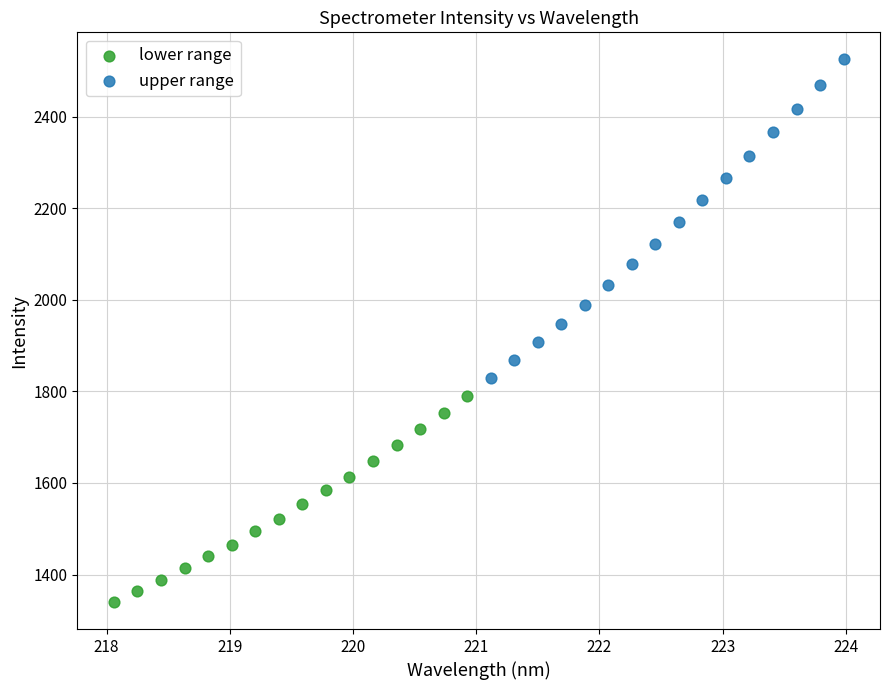

Which series has the widest spread of Y values?

upper range